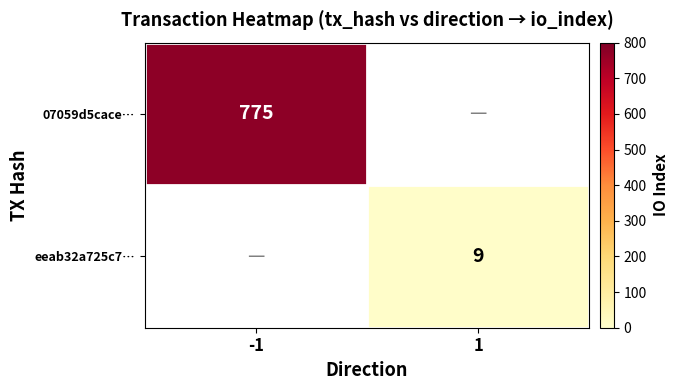

What is the greatest value displayed?

775.0